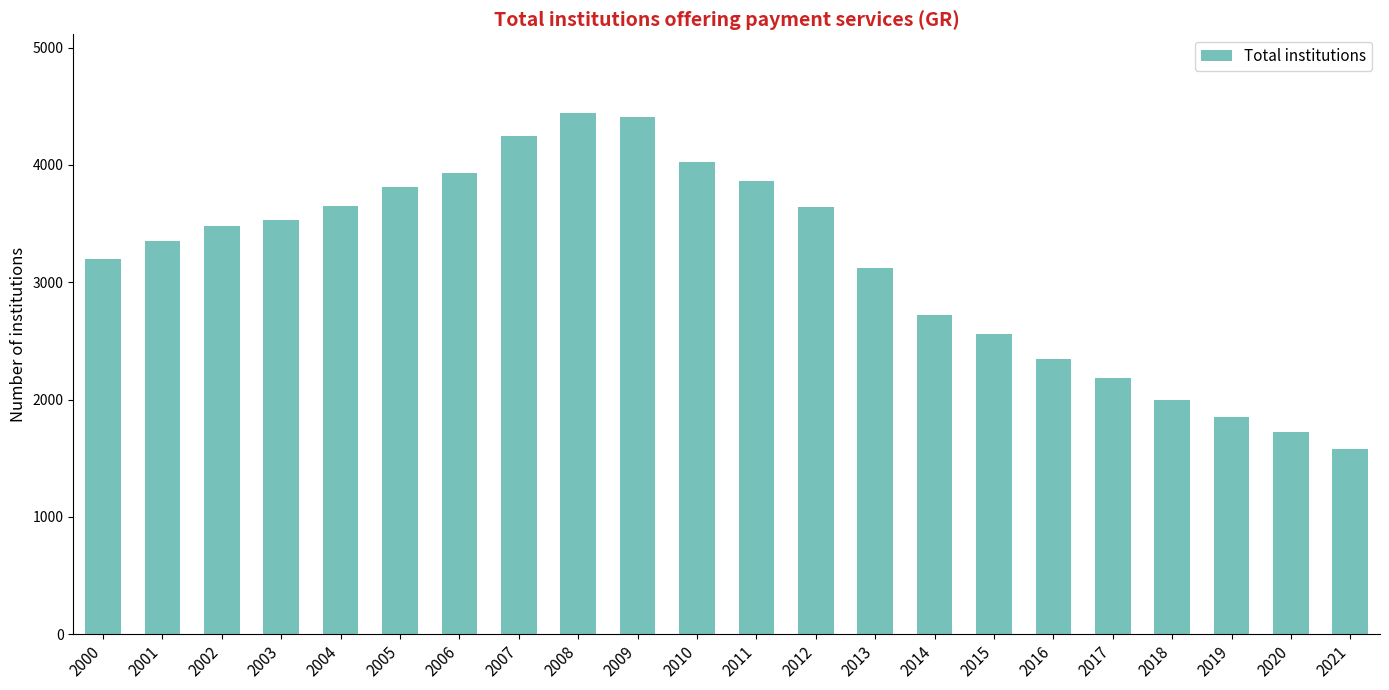

What is the value of the 3rd bar from the left?

3479